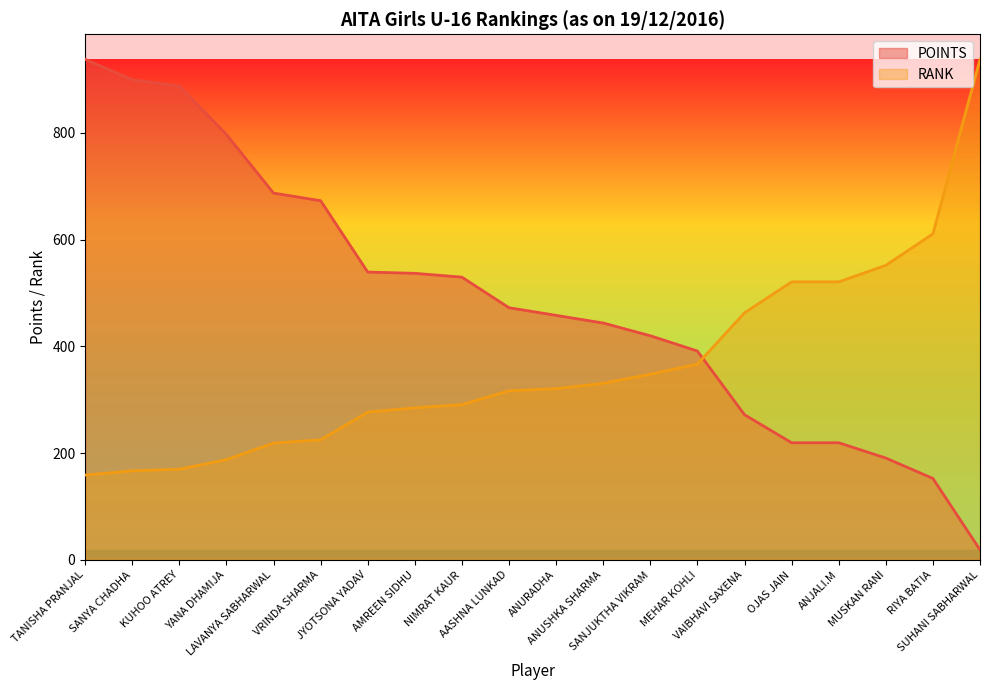

What is the difference between the second highest and second lowest values in the POINTS series?

747.1